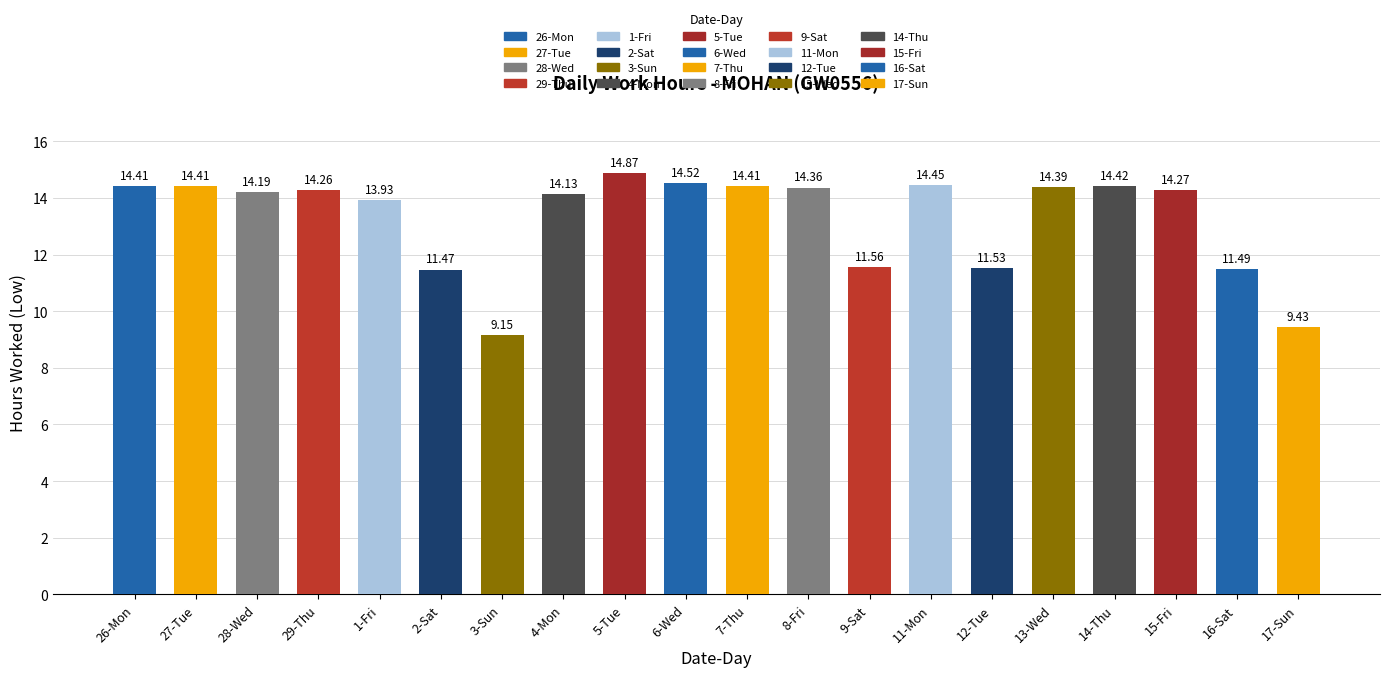

The chart shows a value of 14.4 at 11-Mon. True or false?

True